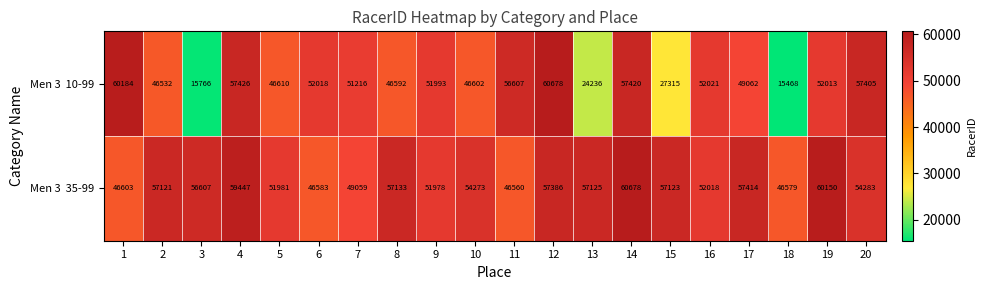

Which category has the lowest value across all series?

18